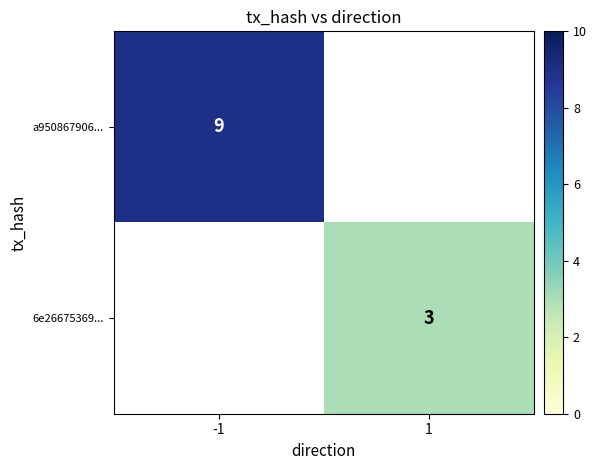

True or false: 6e26675369... has a value of 4 at 1.

False